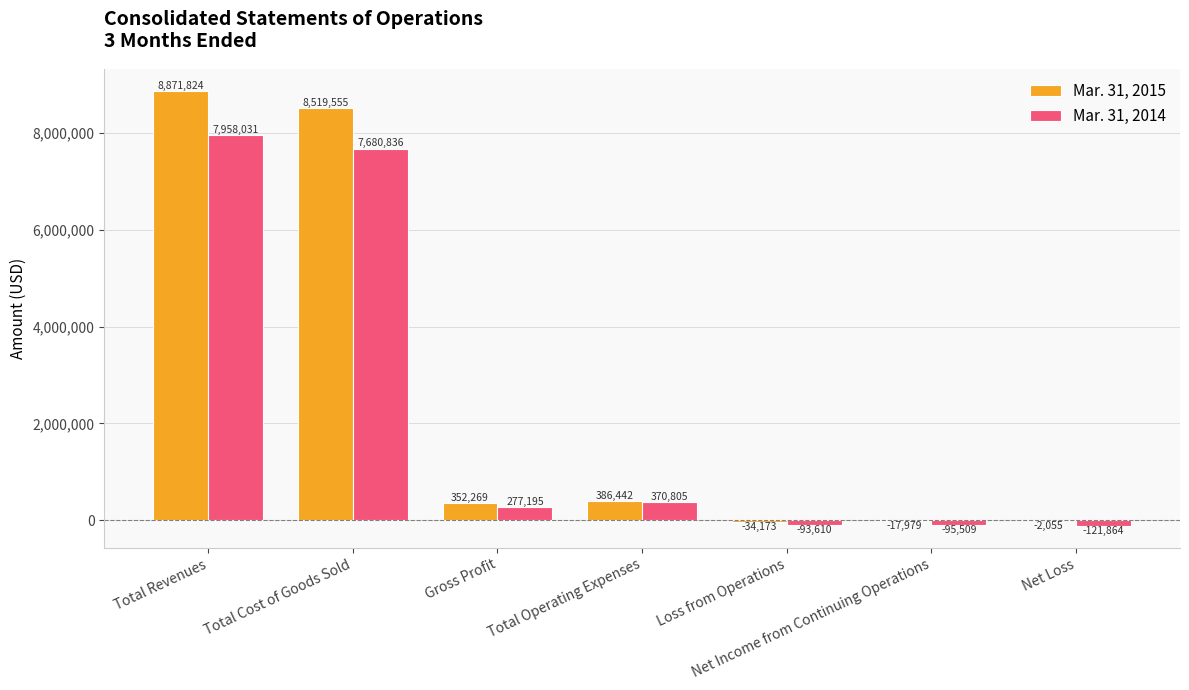

How many distinct data groups are displayed?

2